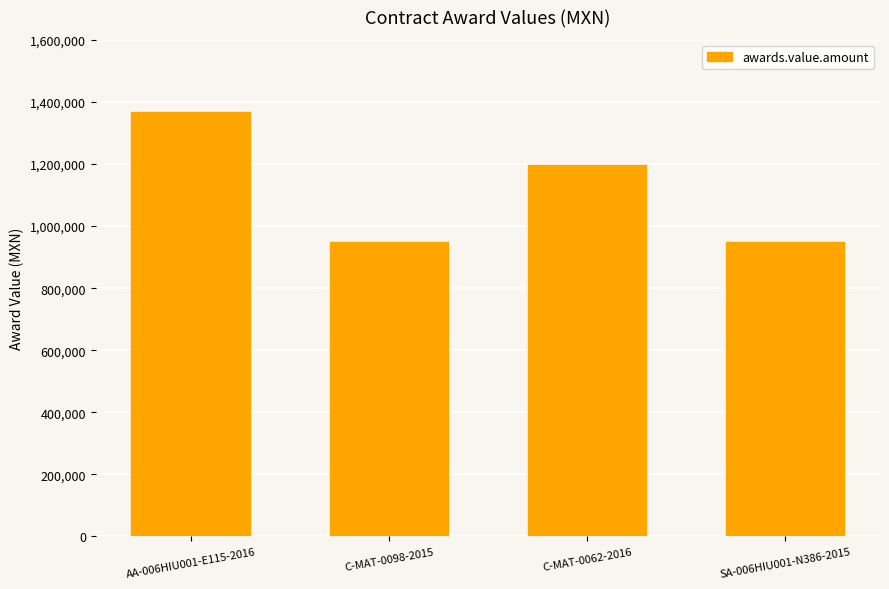

Which category has the highest value across all series?

AA-006HIU001-E115-2016